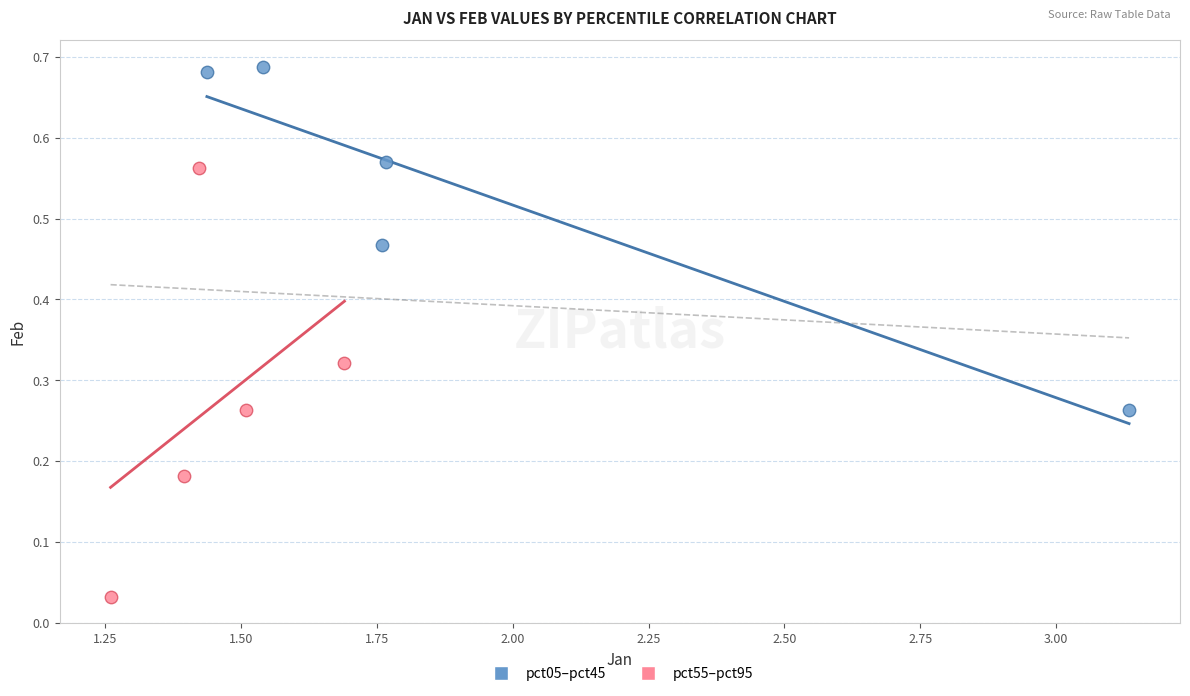

Which series reaches the maximum Y coordinate?

pct05–pct45